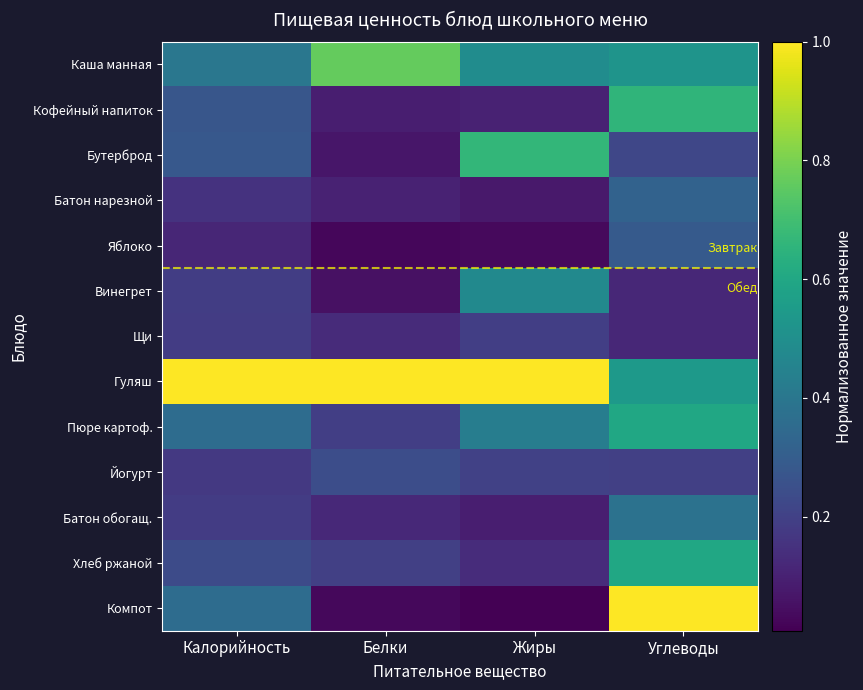

Which series has the widest spread of values?

Компот